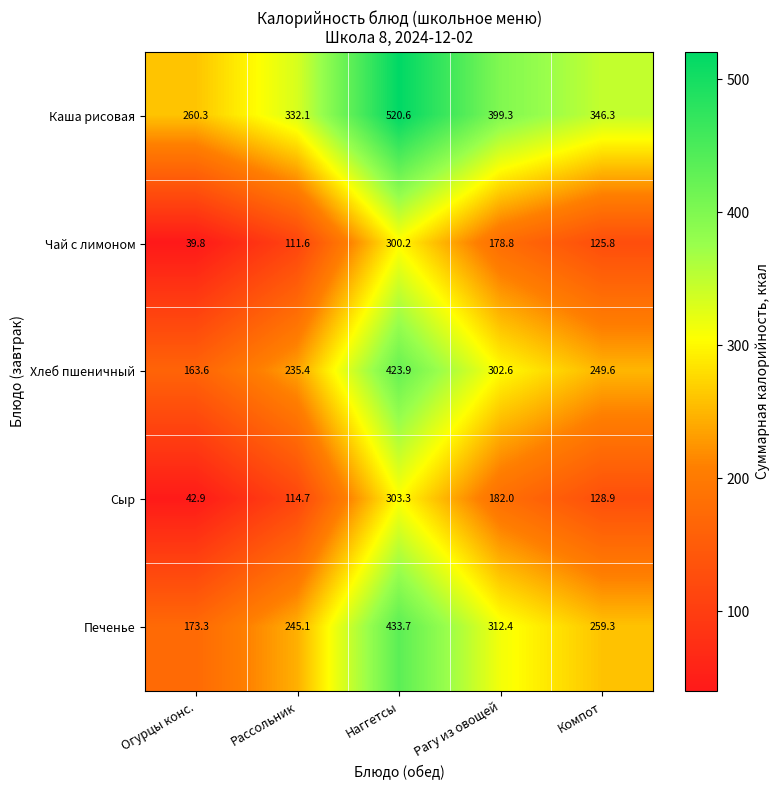

What is the approximate value of Чай с лимоном at Огурцы конс.?

39.8